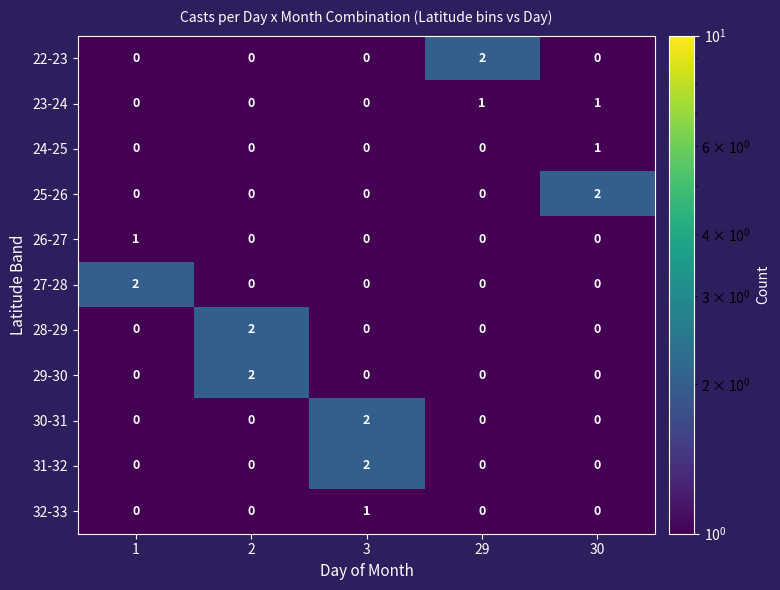

True or false: 29-30 has a value of 0 at 29.

True